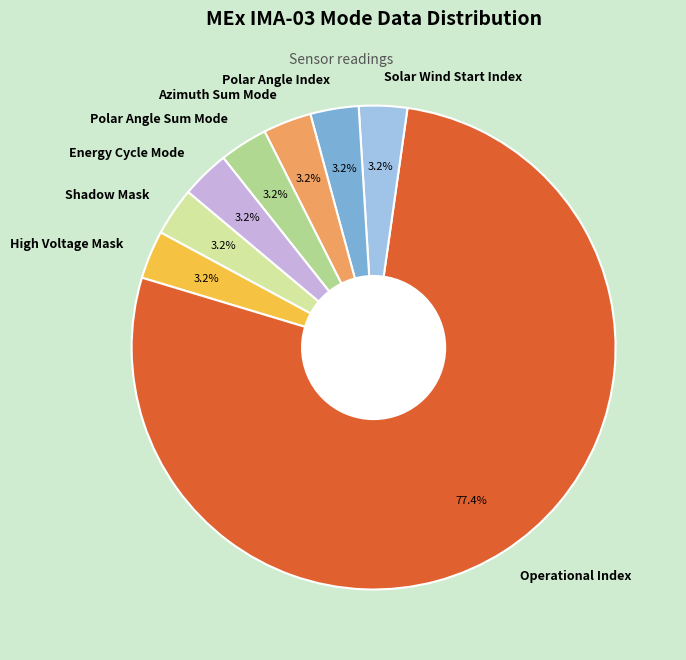

Does any single category account for the majority?

Yes